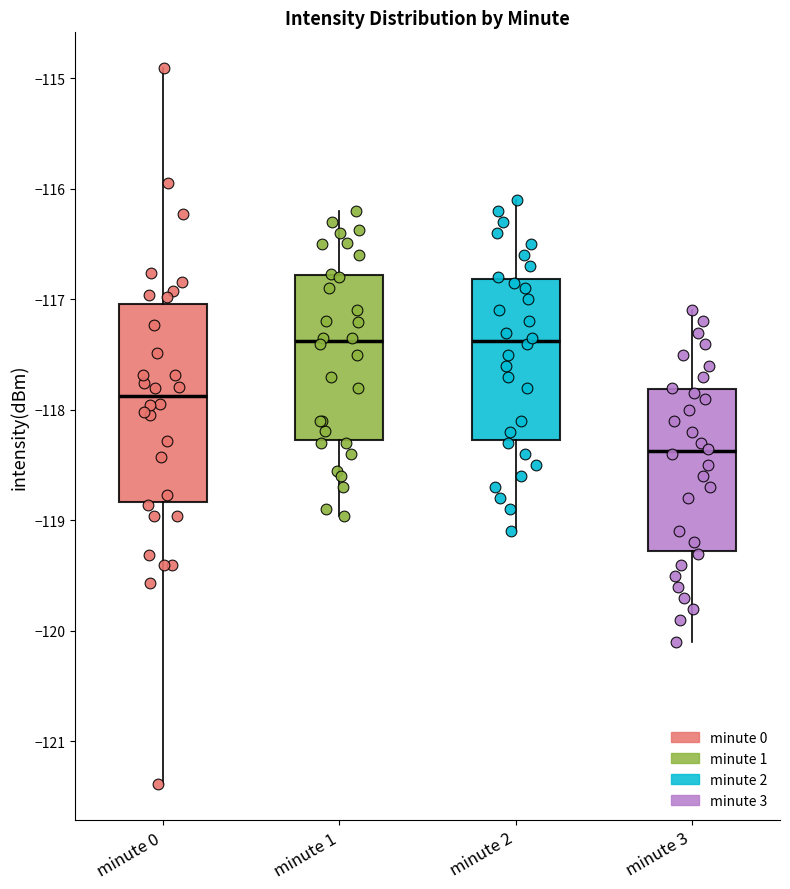

Reading left to right, transcribe this box plot: for each box, give where its median line is, the range the box spans, and where its two whiskers end, as read against the y-axis. The values are not printed on the chart, so give them approximately, as read against the axis.

minute 0: median -117.9, box -118.8 to -117.0, whiskers -121.4 to -114.9
minute 1: median -117.4, box -118.3 to -116.8, whiskers -119.0 to -116.2
minute 2: median -117.4, box -118.3 to -116.8, whiskers -119.1 to -116.1
minute 3: median -118.4, box -119.3 to -117.8, whiskers -120.1 to -117.1